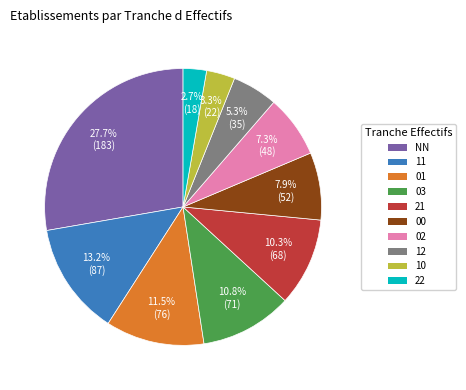

How many slices are in this pie chart?

10